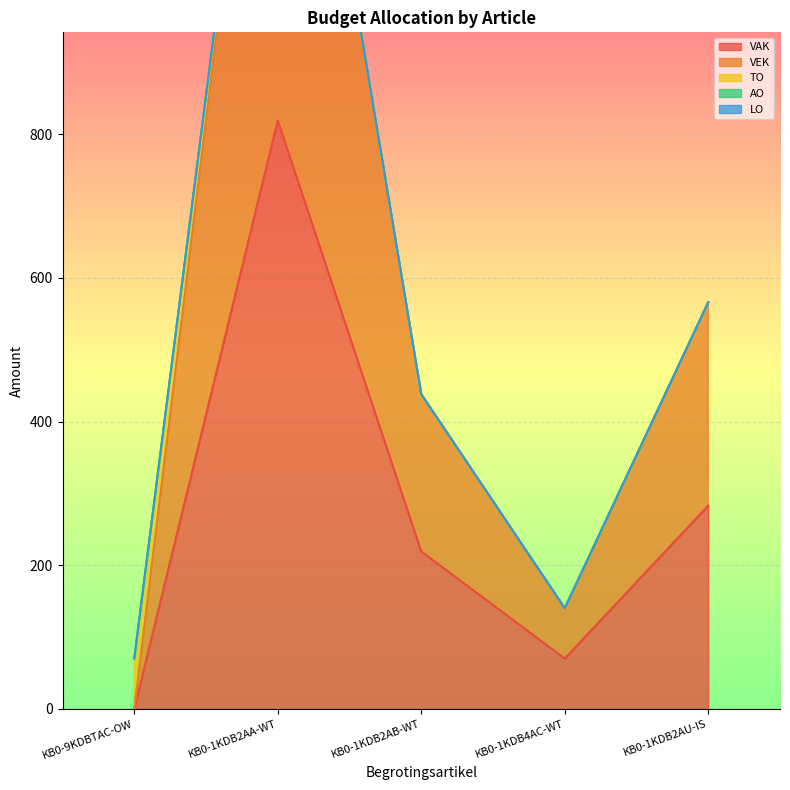

How many data points does each series have?

5